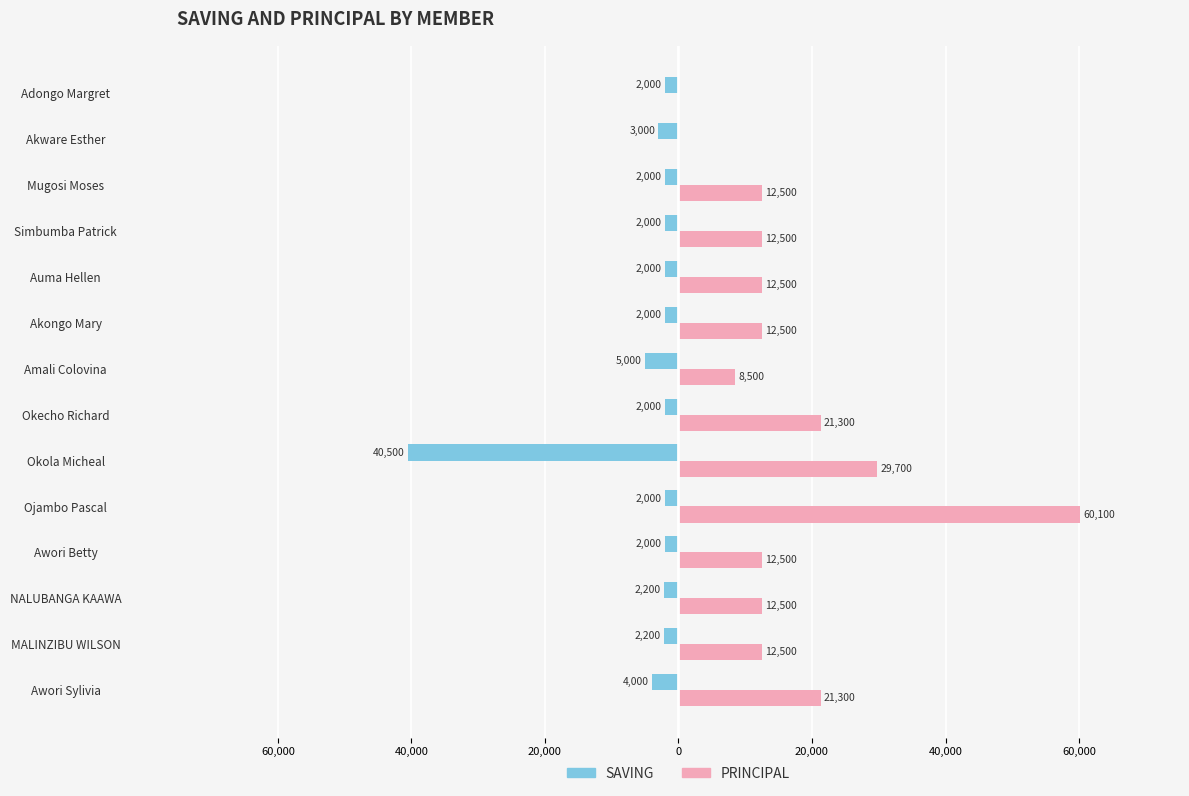

What are all the series names shown in the legend?

SAVING, PRINCIPAL